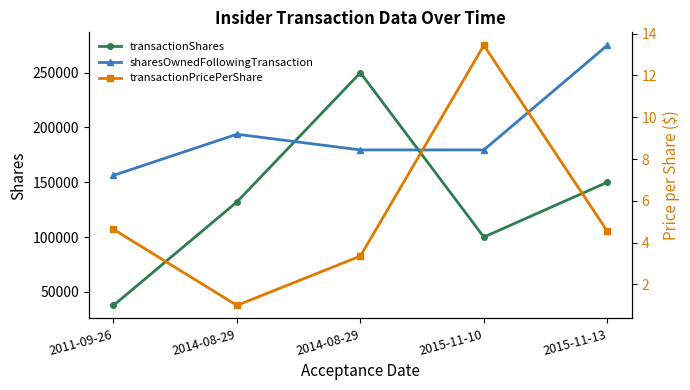

Is the value of sharesOwnedFollowingTransaction at 2015-11-13 greater than the value of transactionShares at 2014-08-29?

Yes